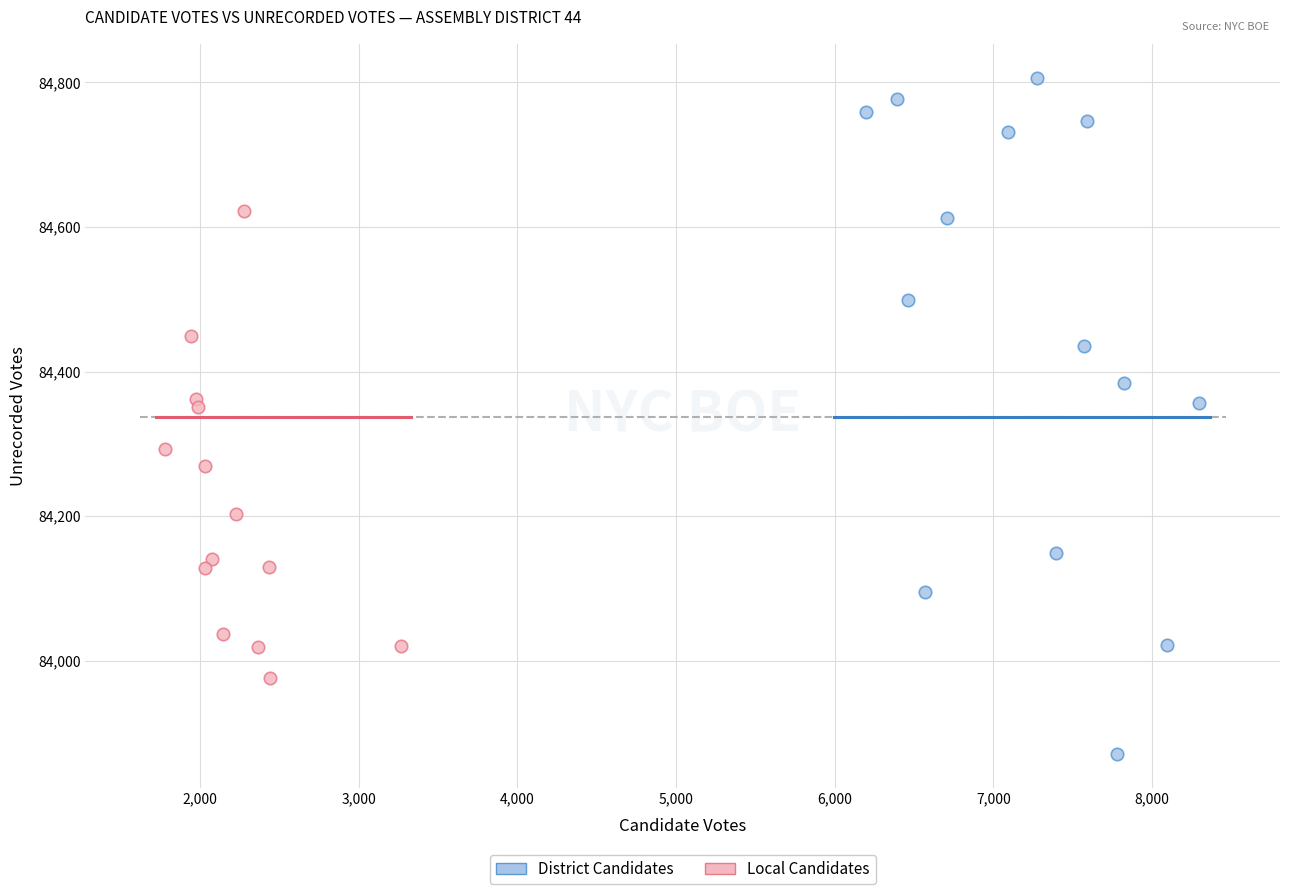

What are all the series names shown in the legend?

District Candidates, Local Candidates